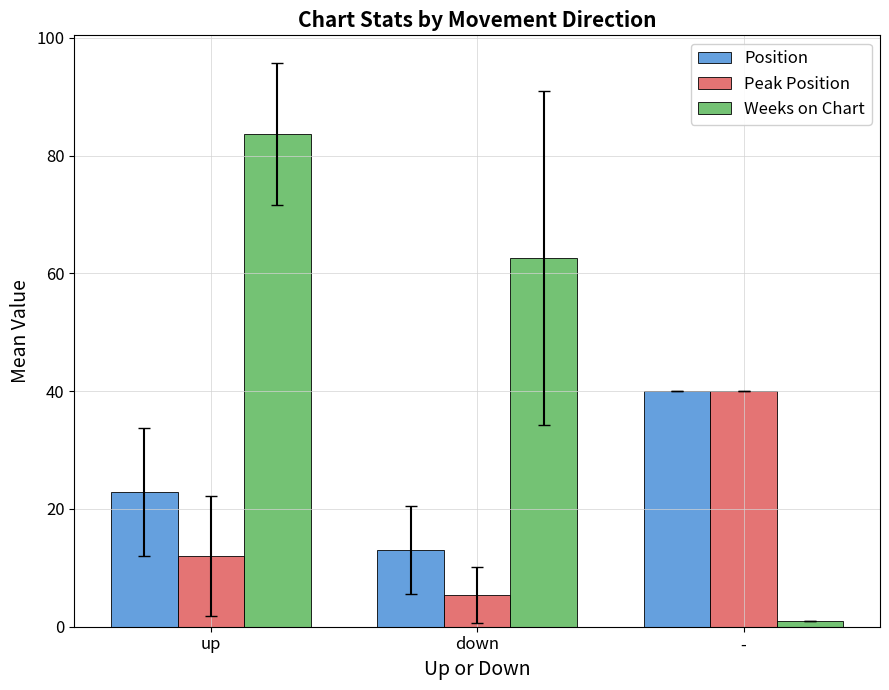

Which series has the largest range (max minus min)?

Weeks on Chart